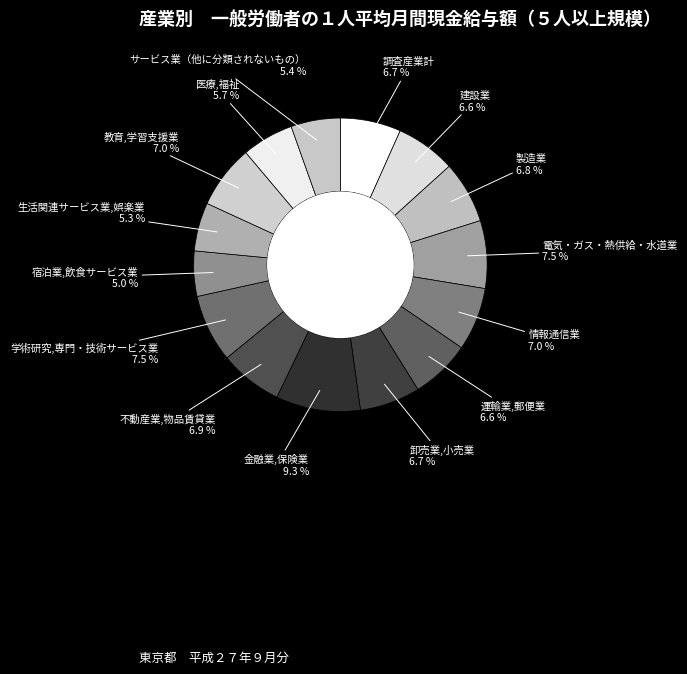

The 電気・ガス・熱供給・水道業 slice represents 1% of the pie. True or false?

False